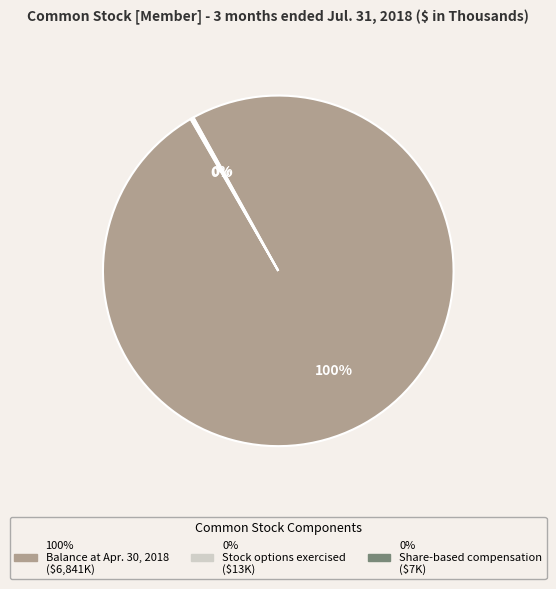

To the nearest percent, what is the average slice percentage?

33%